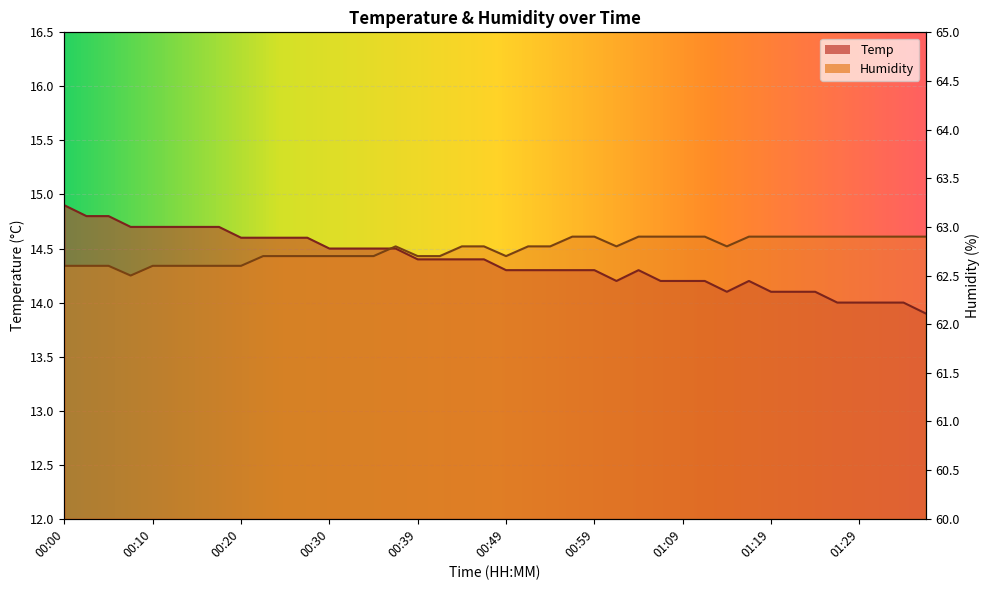

True or false: Humidity and Temp intersect in this chart.

True